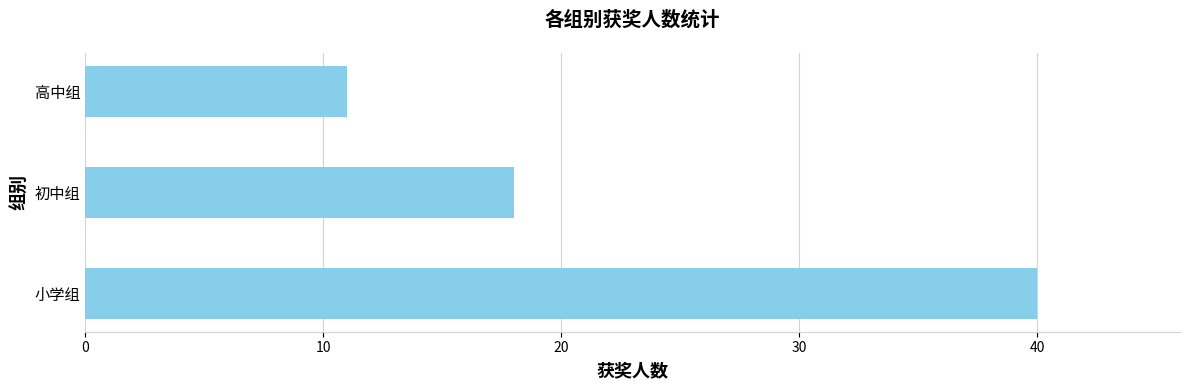

Reading bottom to top, list all the values displayed in this chart.

小学组=40	初中组=18	高中组=11